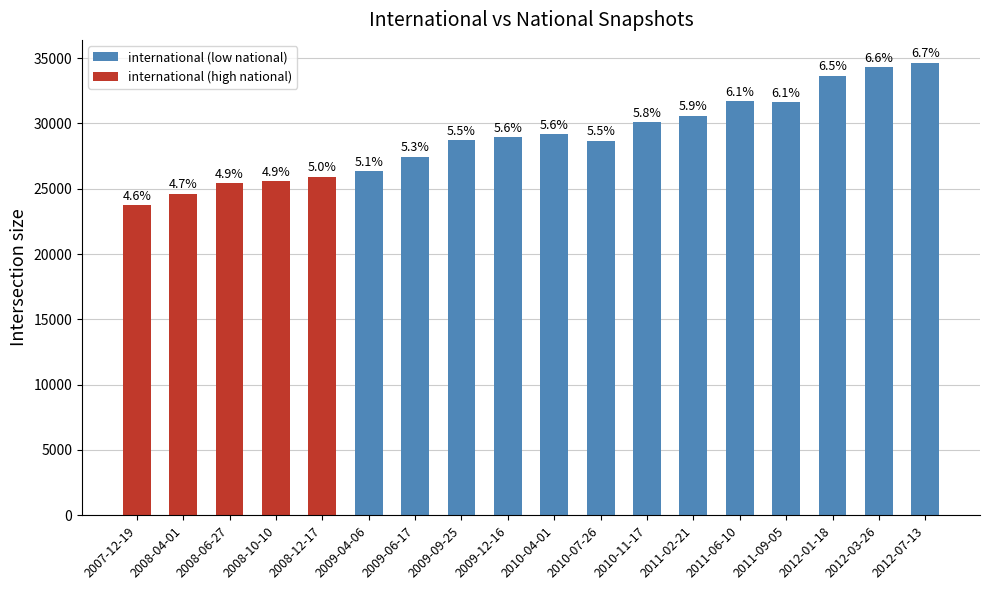

List the labels in order of value, smallest first.

2007-12-19, 2008-04-01, 2008-06-27, 2008-10-10, 2008-12-17, 2009-04-06, 2009-06-17, 2010-07-26, 2009-09-25, 2009-12-16, 2010-04-01, 2010-11-17, 2011-02-21, 2011-09-05, 2011-06-10, 2012-01-18, 2012-03-26, 2012-07-13